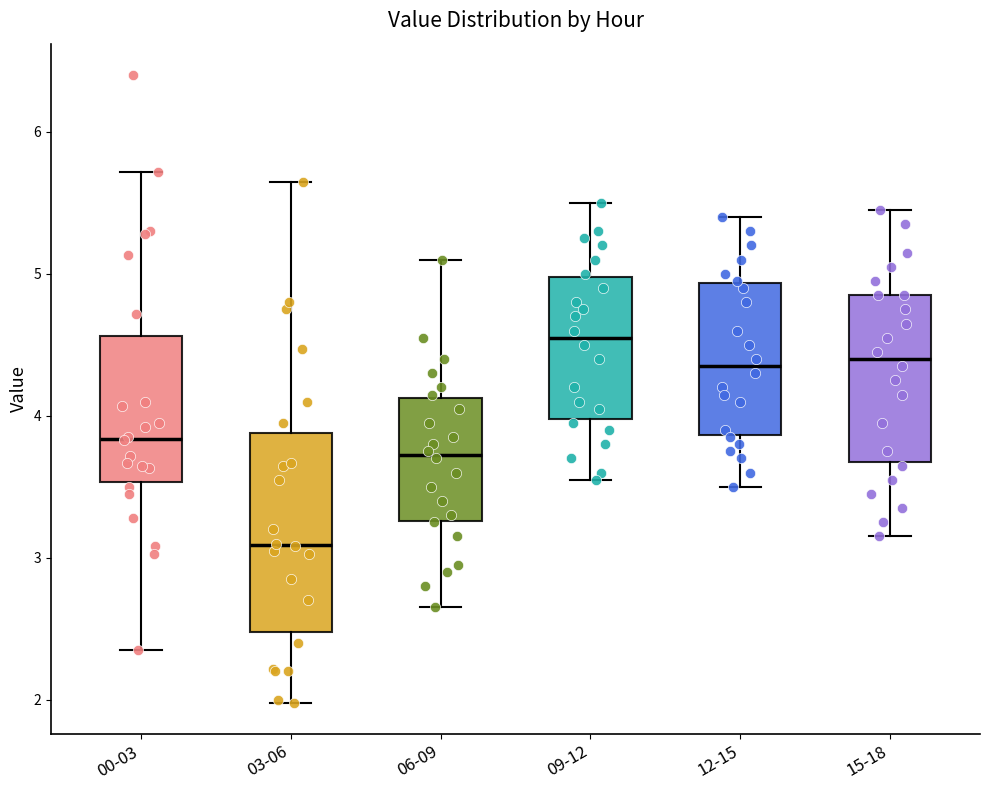

Which box is the tallest, from its lower edge to its upper edge?

03-06